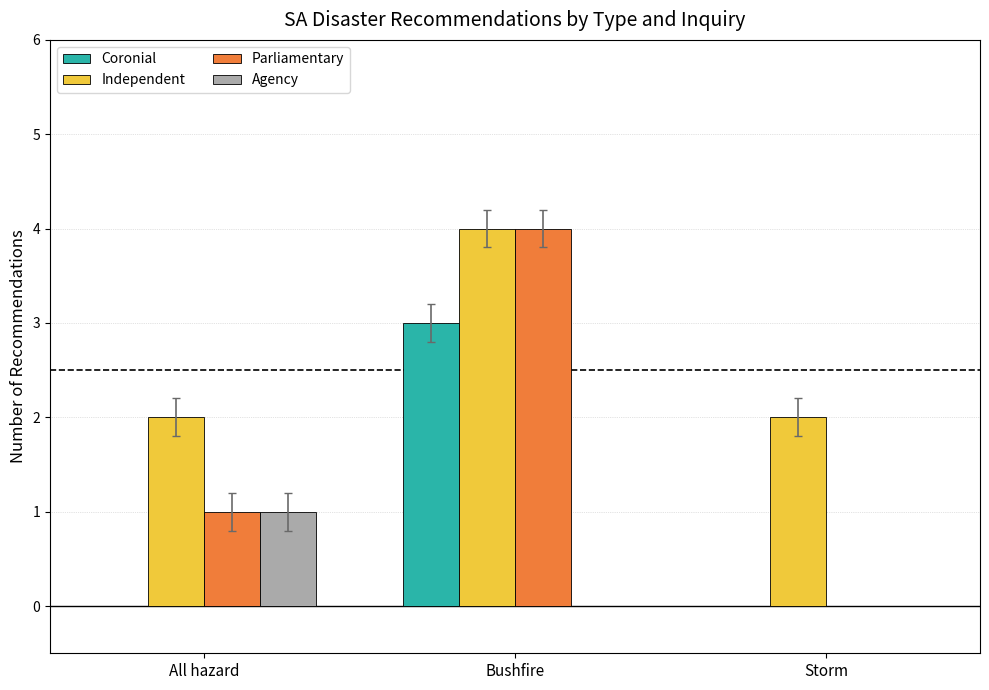

At which category is the sum across all series the highest?

Bushfire